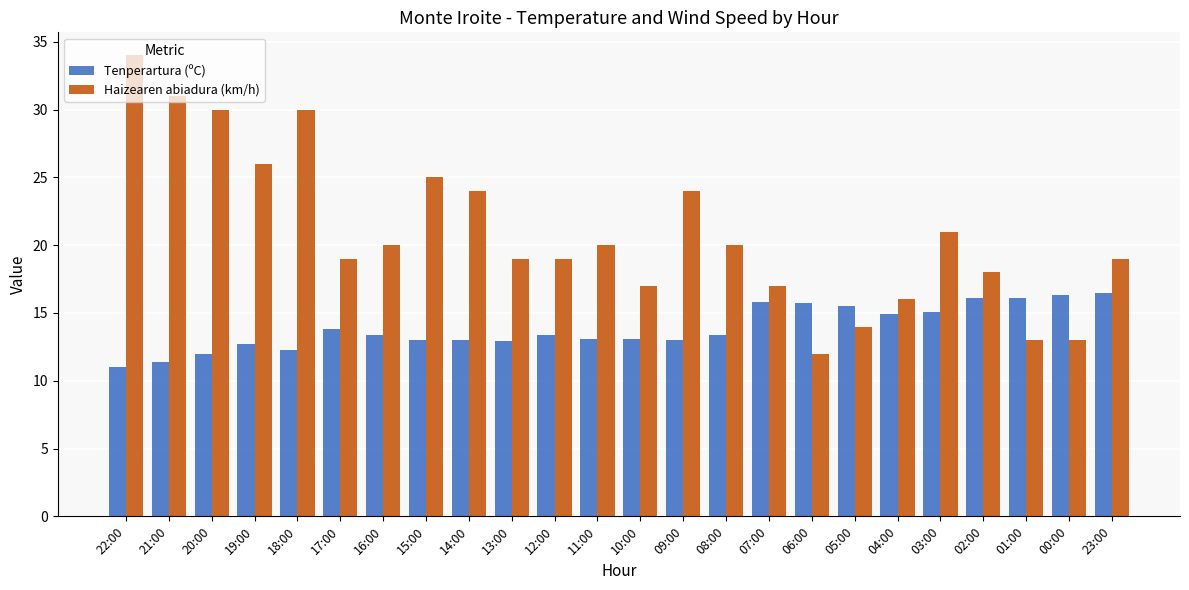

How many bars are there in each group?

2